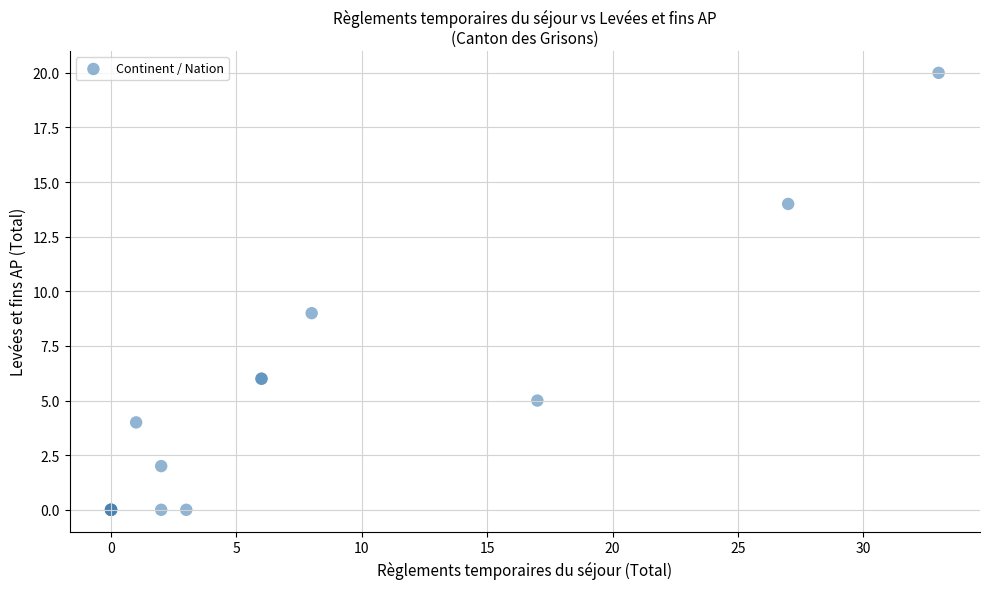

What Y value in the scatter plot is closest to 10?

9